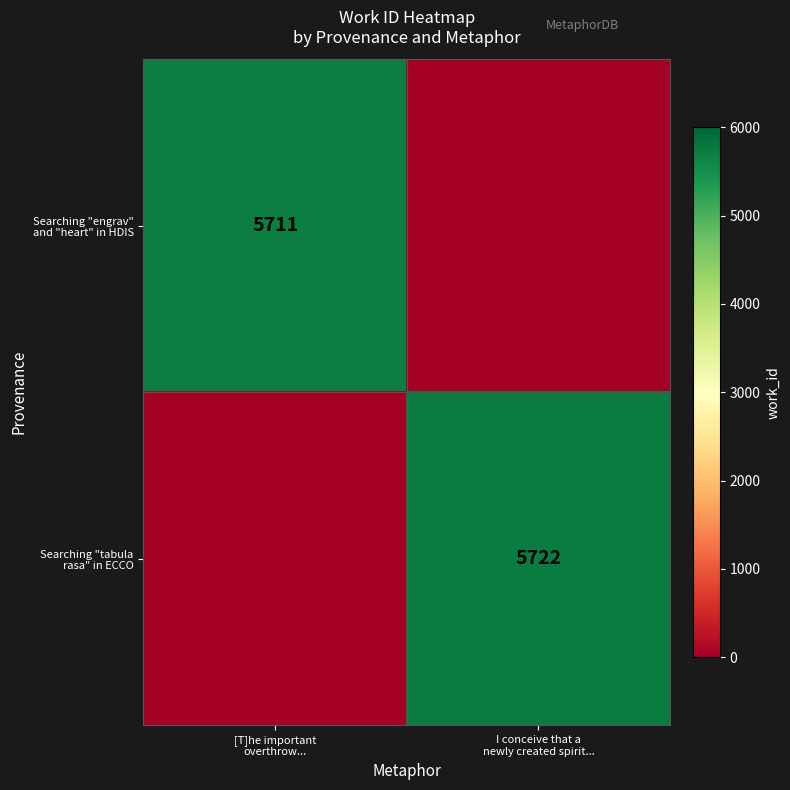

What is the total value across all series at I conceive that a
newly created spirit...?

5722